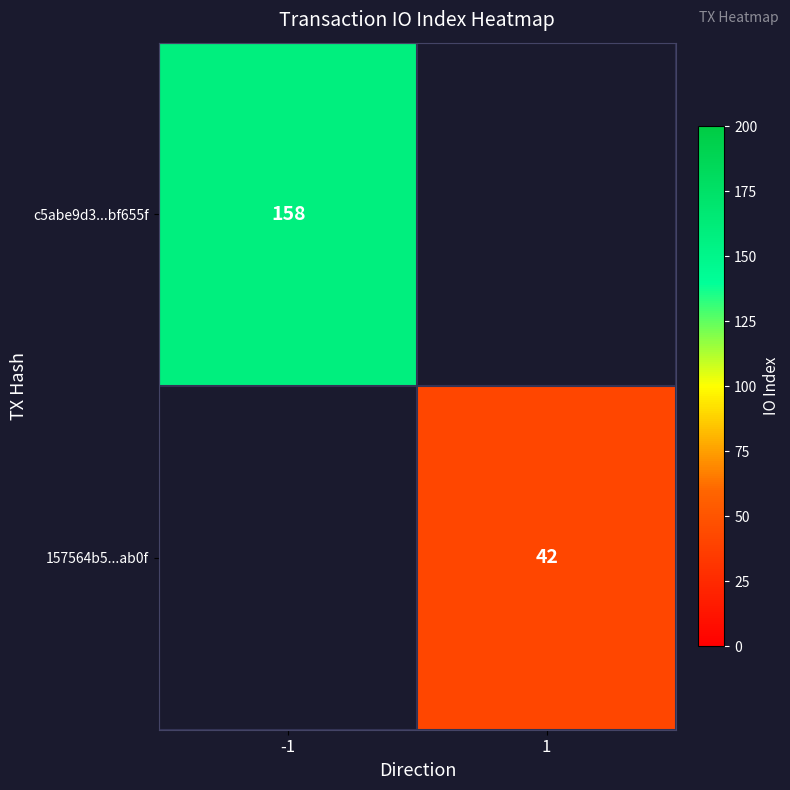

Is it true that c5abe9d3...bf655f equals 158 at -1?

True